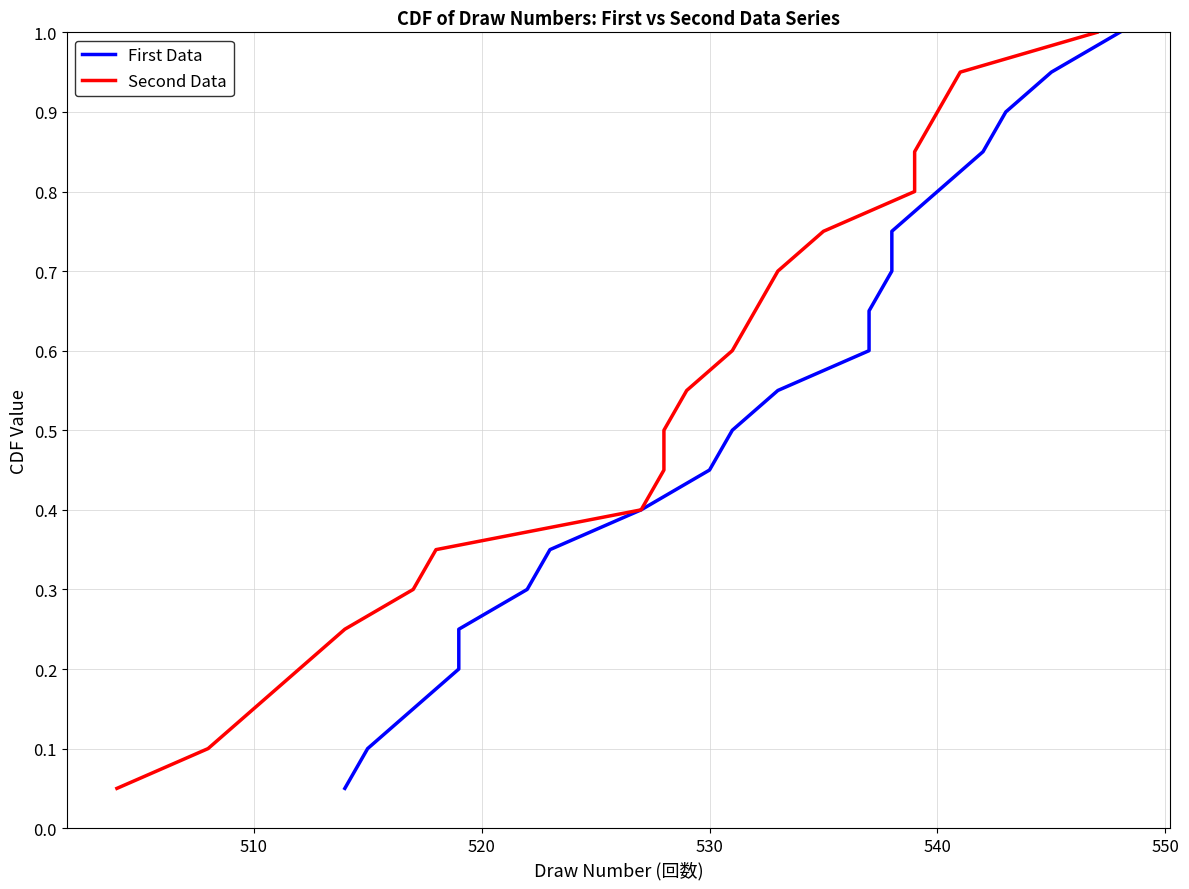

Is the value of First Data at 7 greater than the value of Second Data at 10?

No